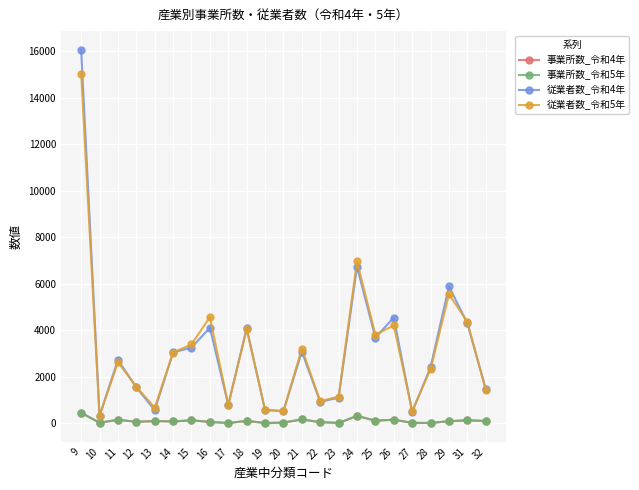

How many interior local valleys does the 従業者数_令和5年 series have?

7